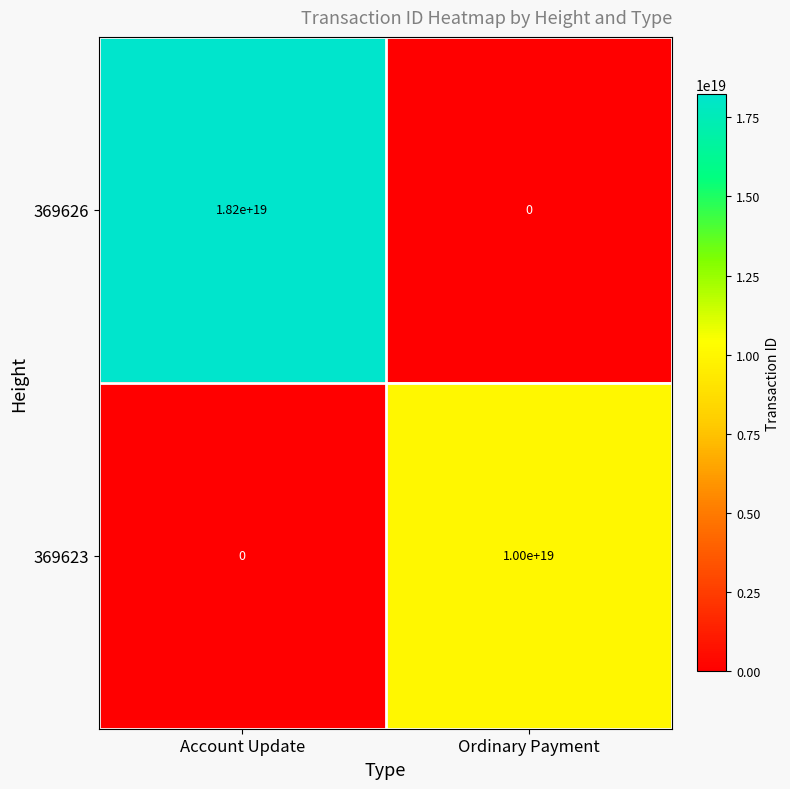

Count the number of categories in the chart.

2